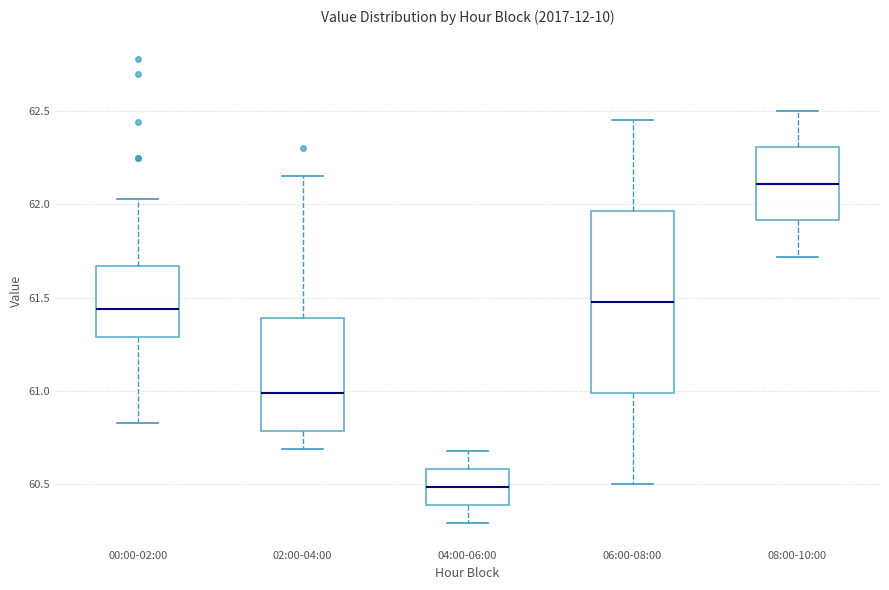

Reading left to right, read every box against the y-axis: the position of its median line, the range the box covers, and the ends of its whiskers. The values are not printed on the chart, so give them approximately, as read against the axis.

00:00-02:00: median 61.45, box 61.30 to 61.65, whiskers 60.85 to 62.05
02:00-04:00: median 61.00, box 60.80 to 61.40, whiskers 60.70 to 62.15
04:00-06:00: median 60.50, box 60.40 to 60.60, whiskers 60.30 to 60.70
06:00-08:00: median 61.50, box 61.00 to 61.95, whiskers 60.50 to 62.45
08:00-10:00: median 62.10, box 61.90 to 62.30, whiskers 61.70 to 62.50